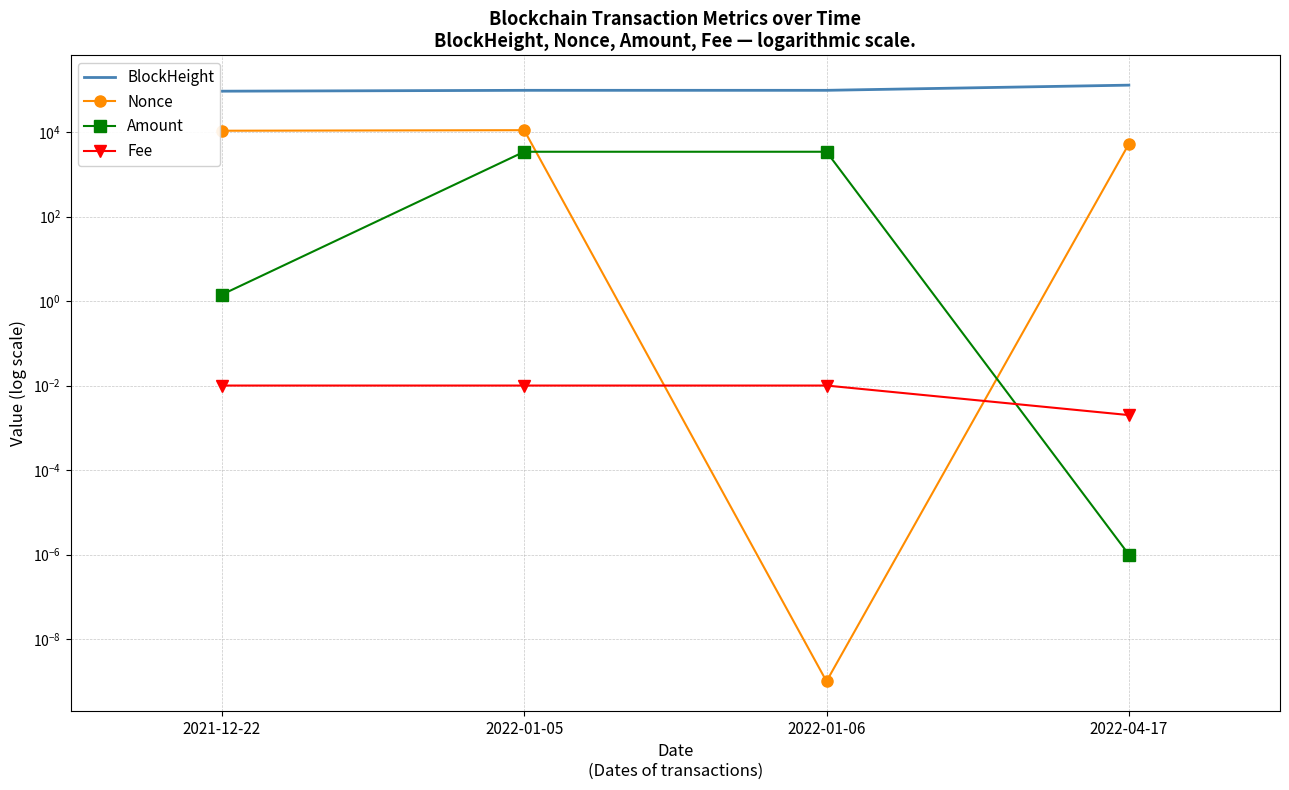

List the labels in order of BlockHeight value, smallest first.

2021-12-22, 2022-01-05, 2022-01-06, 2022-04-17